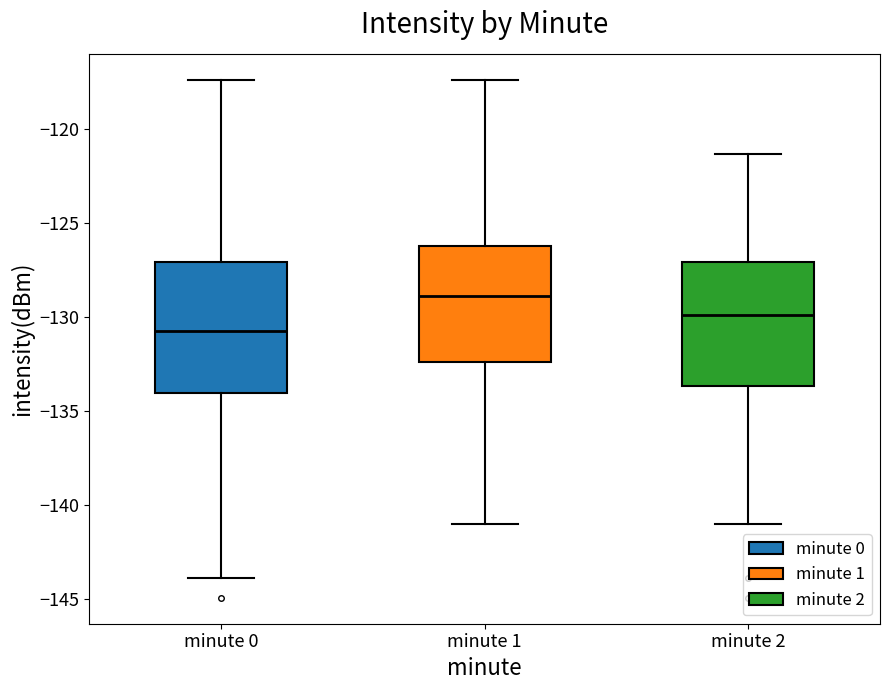

Where is the lower edge of the box for minute 0 on the y-axis? The values are not printed on the chart, so give them approximately, as read against the axis.

-134.0